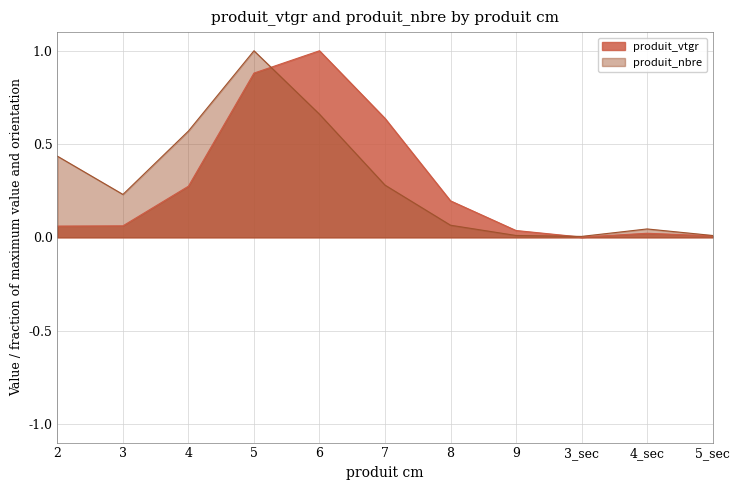

List the labels in order of produit_vtgr value, smallest first.

3_sec, 5_sec, 4_sec, 9, 2, 3, 8, 4, 7, 5, 6